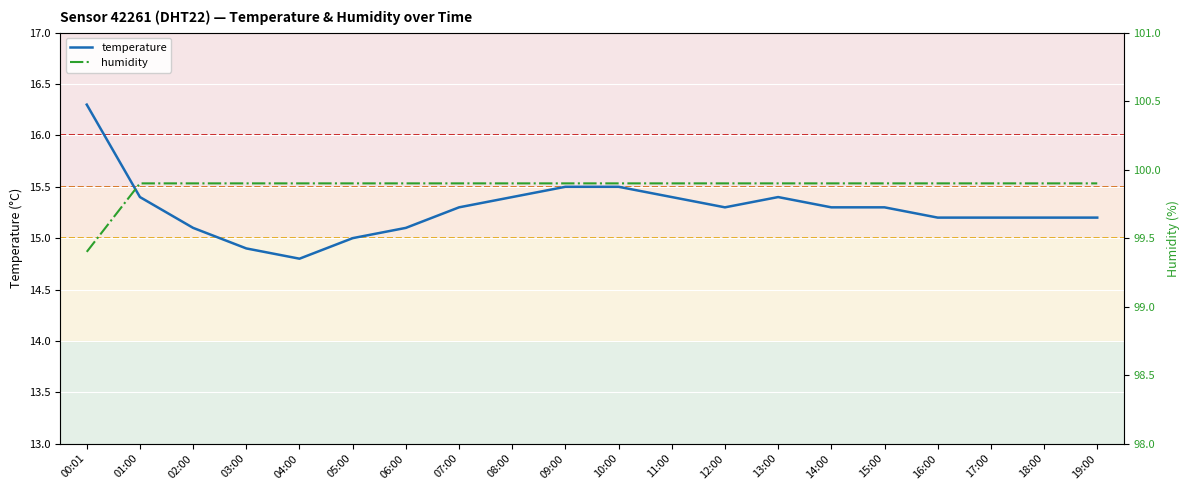

Where is temperature nearest to the value 15?

05:00